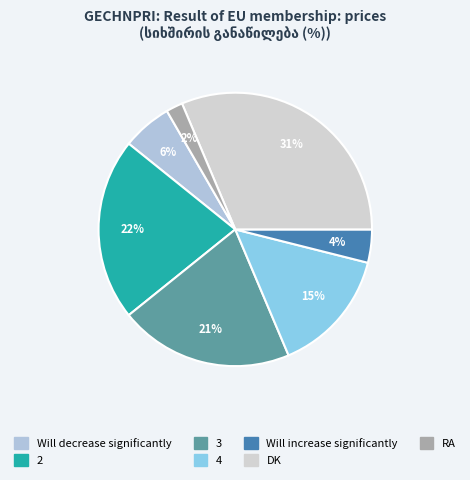

To the nearest percent, what percentage of the pie is 2?

22%